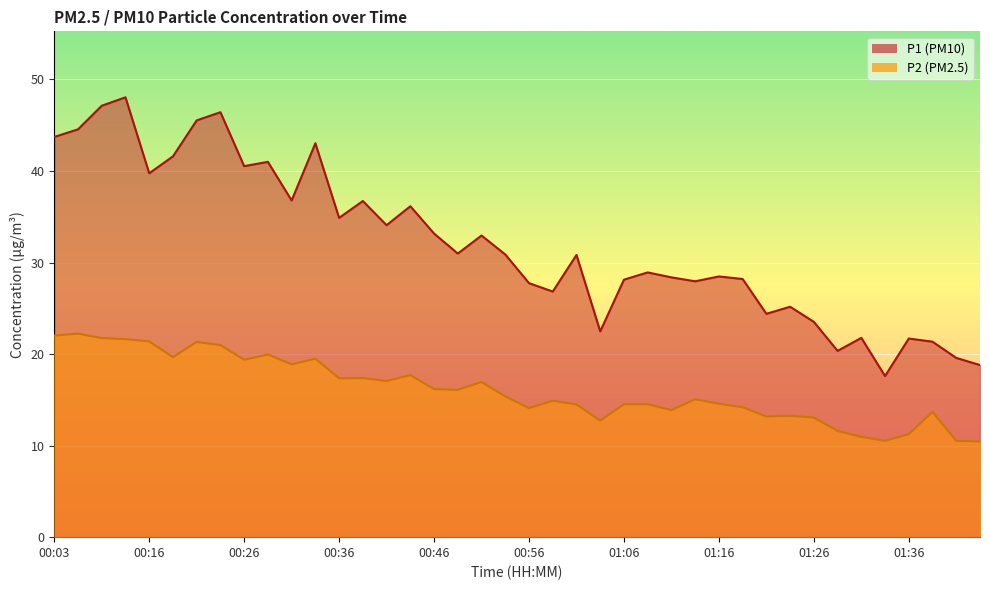

What is the difference between the highest and lowest values at 00:16?

18.4